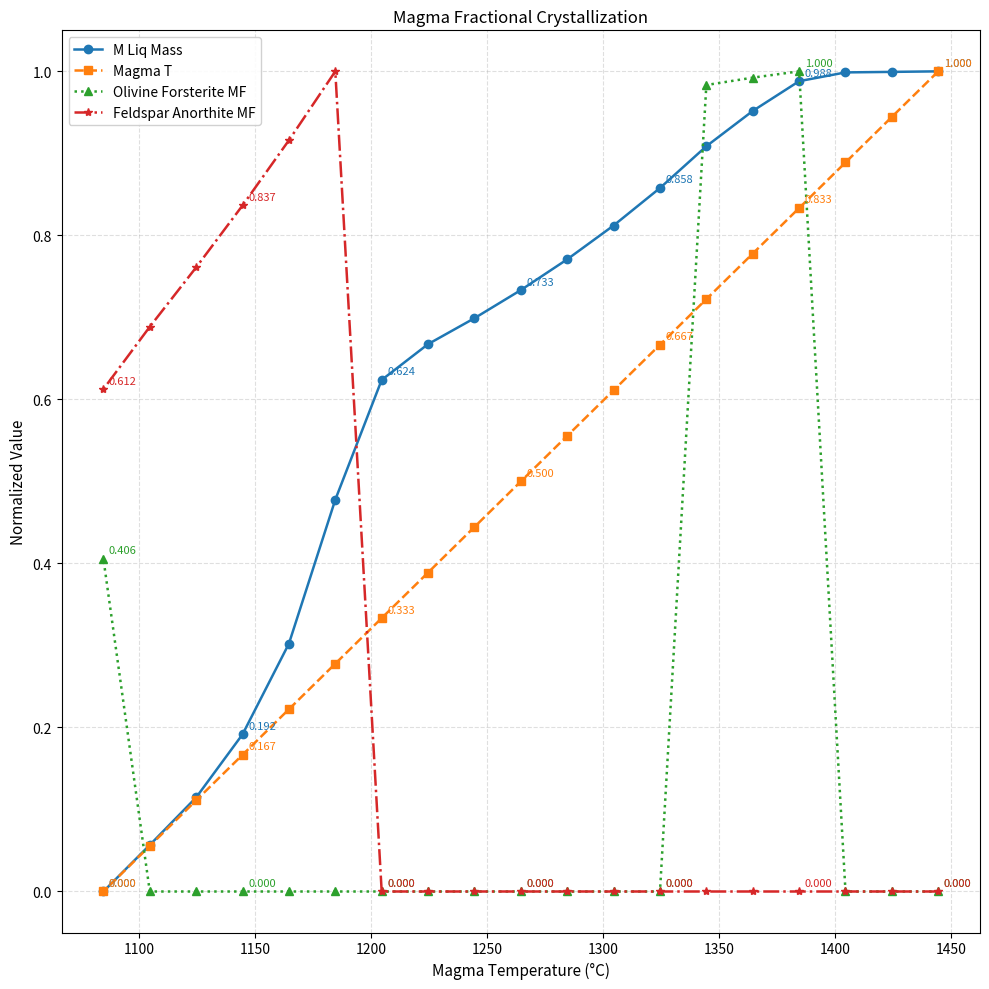

Which series has the largest total across all categories?

M Liq Mass